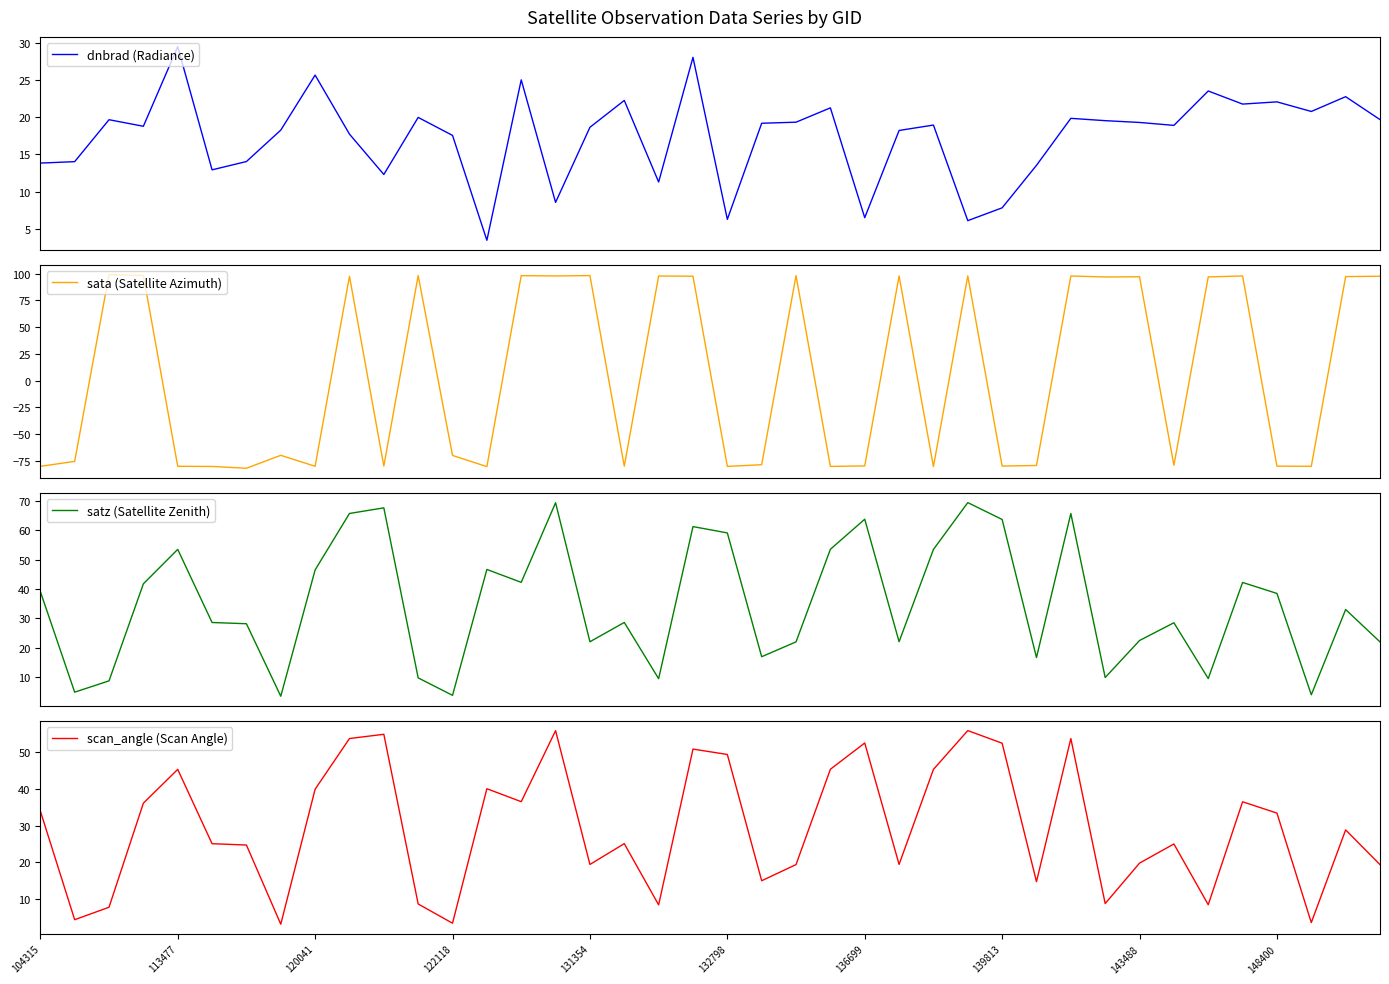

Where does the scan_angle (Scan Angle) series first go above 28?

104315